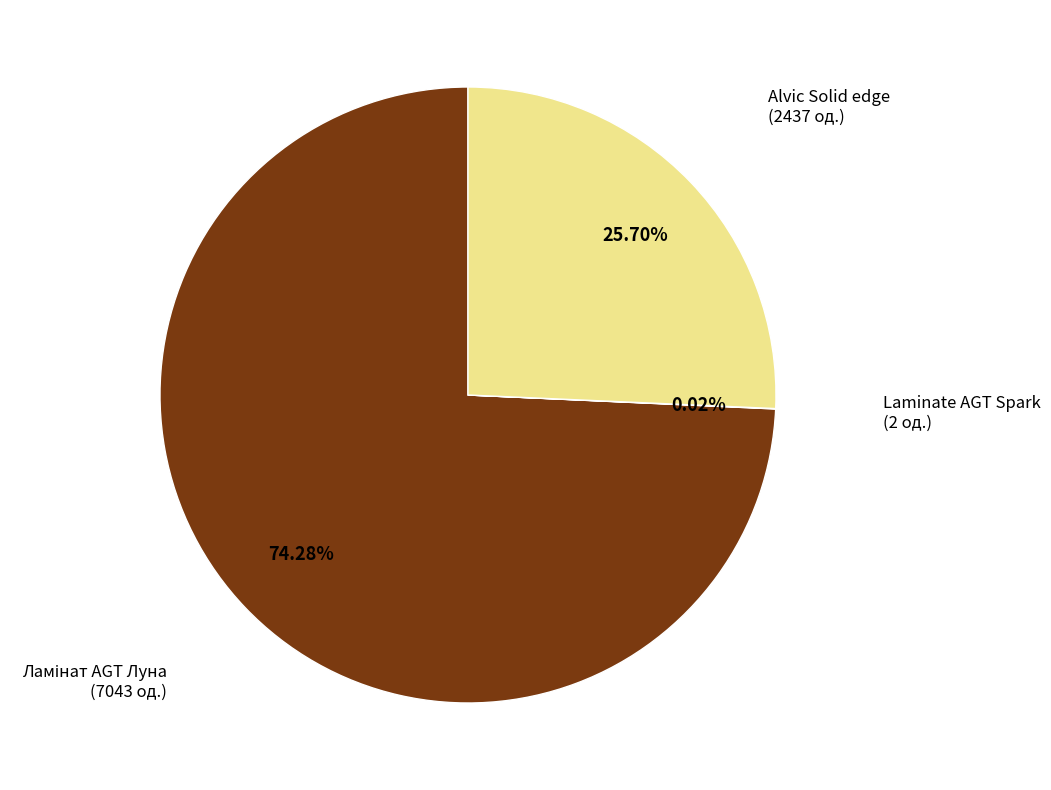

Does Alvic Solid edge represent more than half of the total?

No